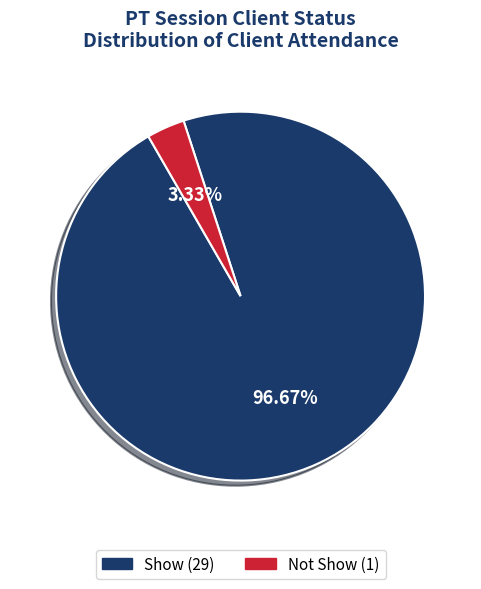

True or false: Not Show accounts for 3% of the total.

True